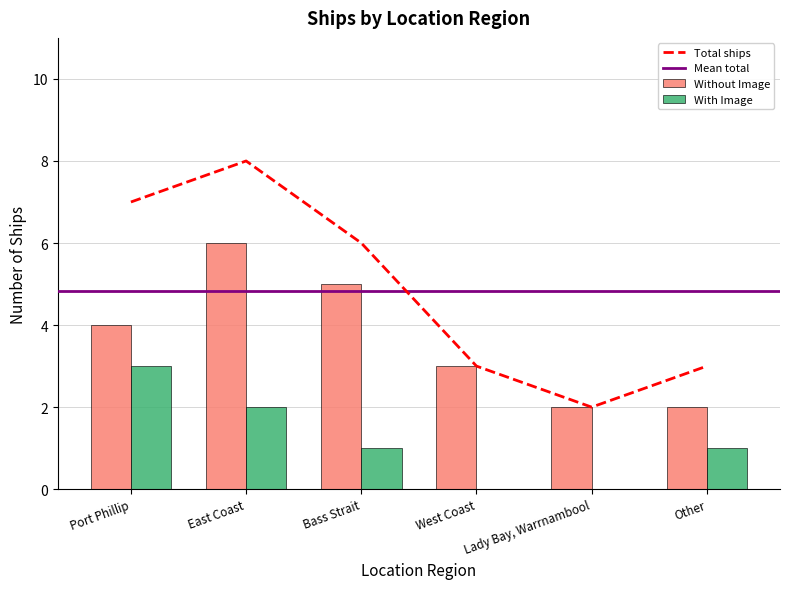

What is the change in value from Port Phillip to Bass Strait?

-1